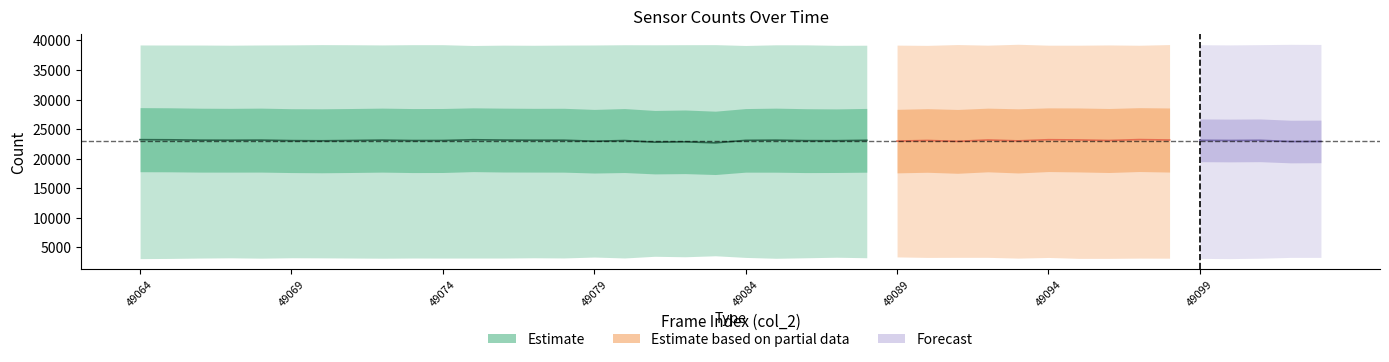

The col_516 series shows 4578 at 49086. True or false?

False